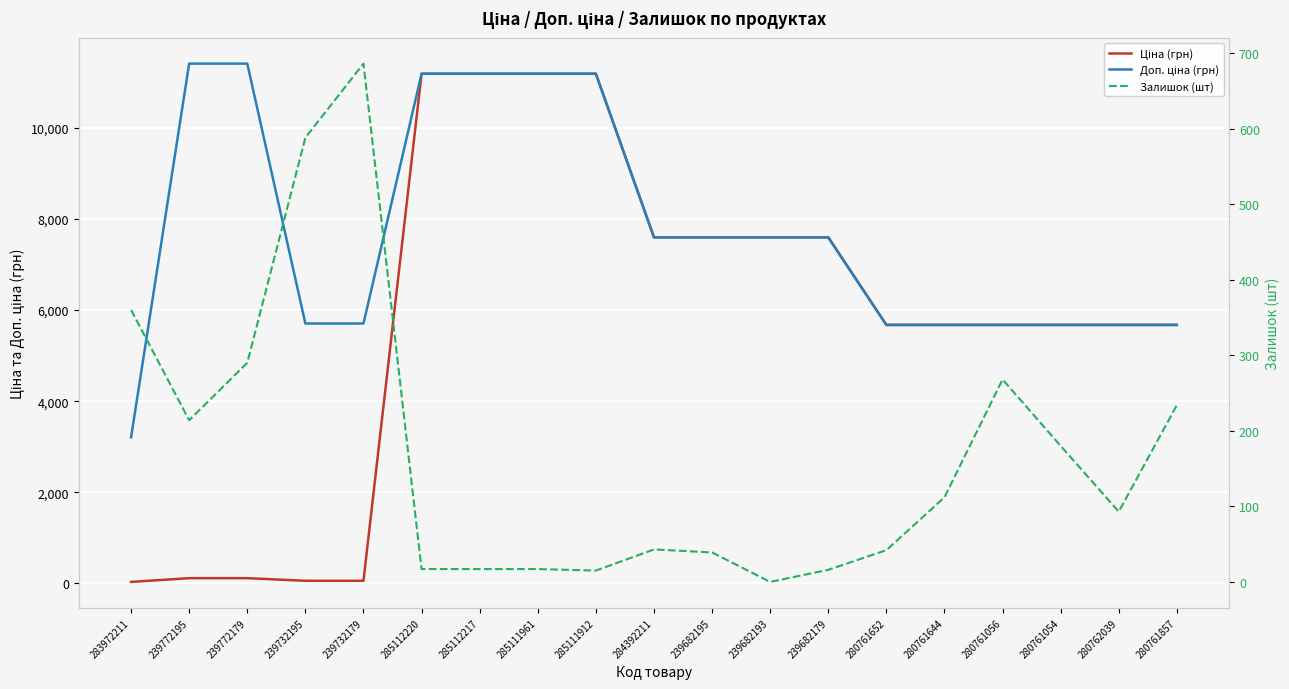

Where does the Ціна (грн) series first go above 5673?

285112220